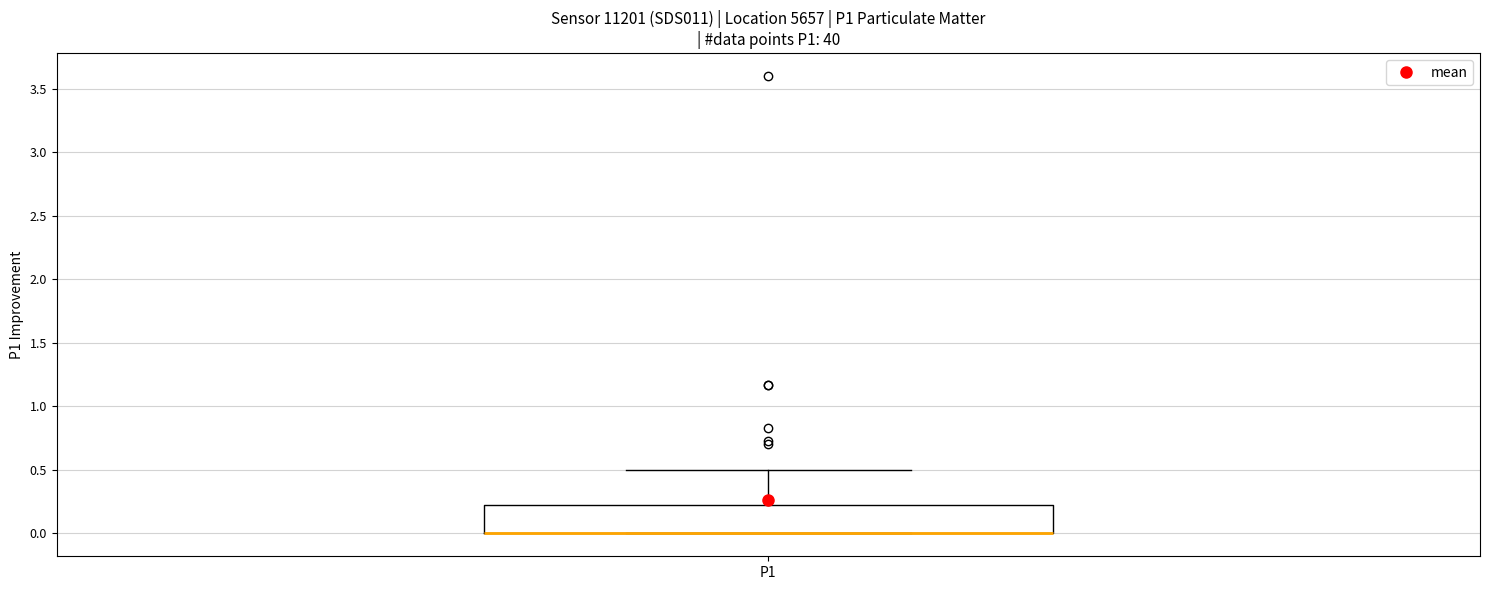

Where is the lower edge of the box for P1 on the y-axis? The values are not printed on the chart, so give them approximately, as read against the axis.

0.00